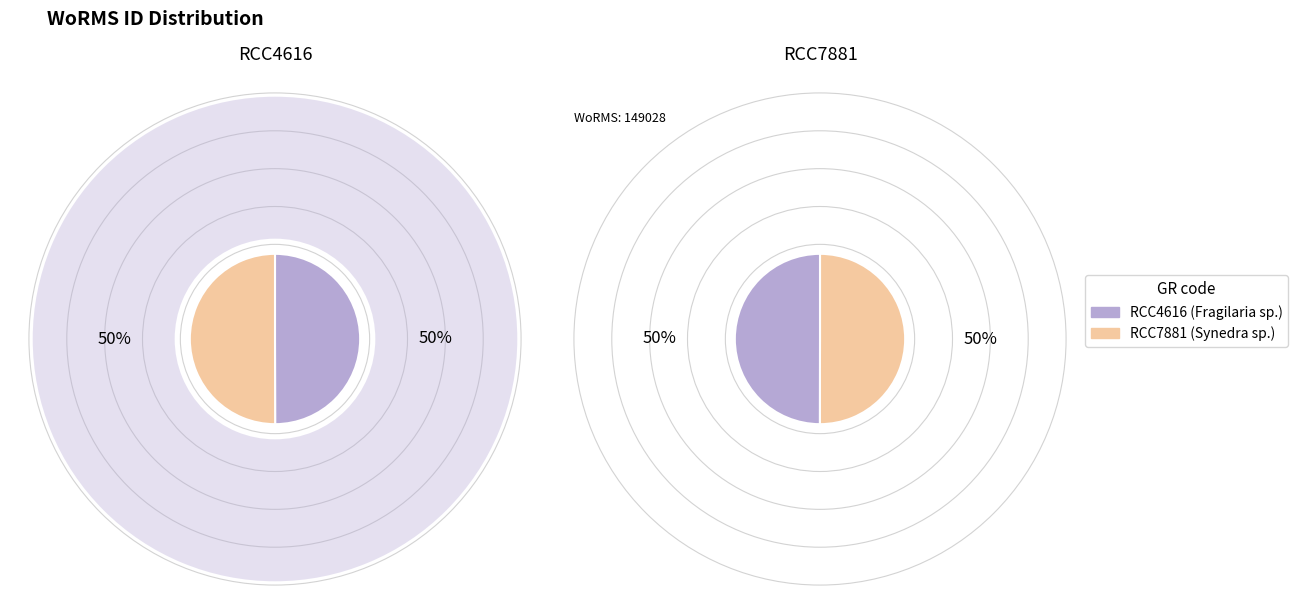

What is the change in value from RCC4616 to RCC7881?

+158